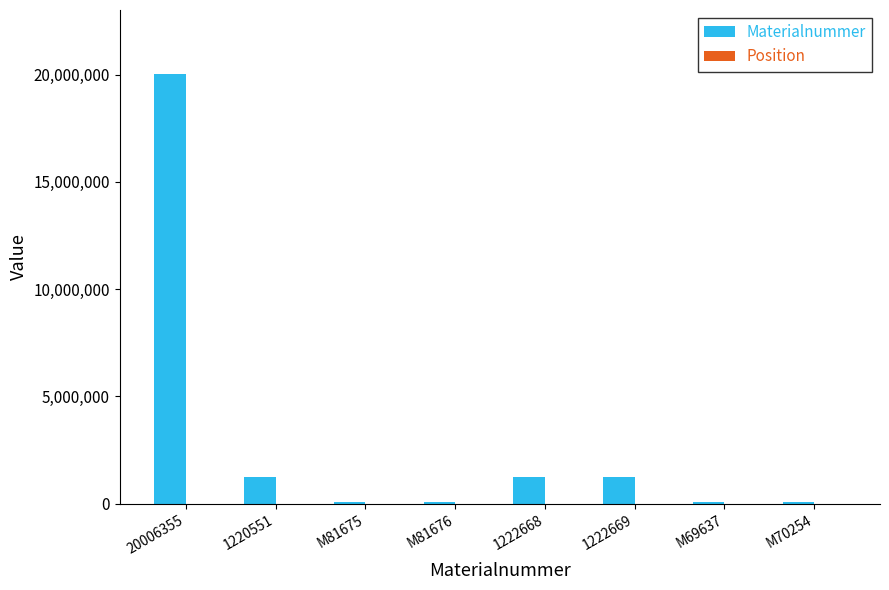

The Materialnummer series shows 13886175 at 20006355. True or false?

False